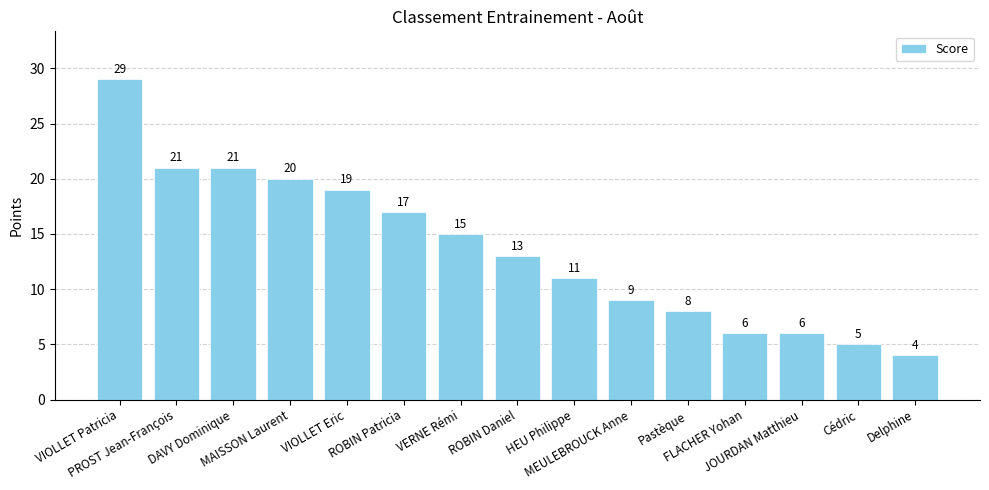

What position from the left is JOURDAN Matthieu?

13